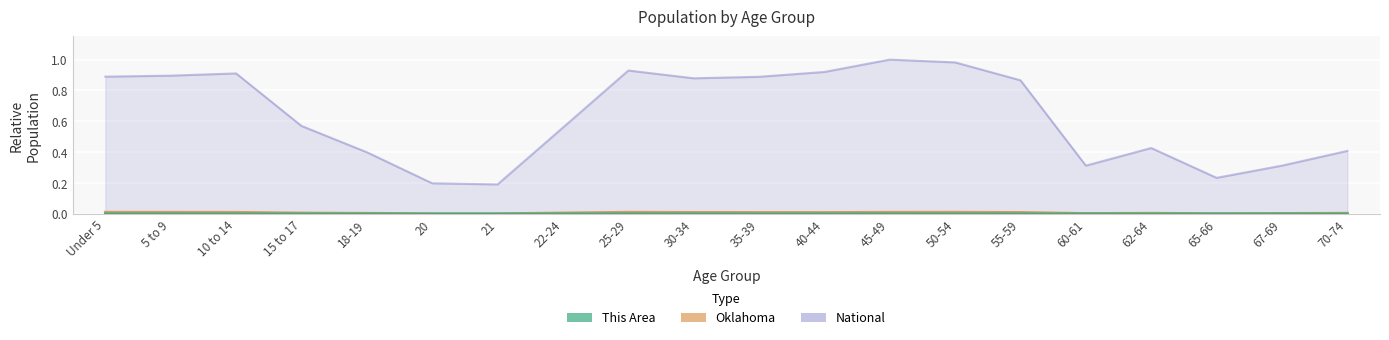

What is the total value across all series at 50-54?

1.0